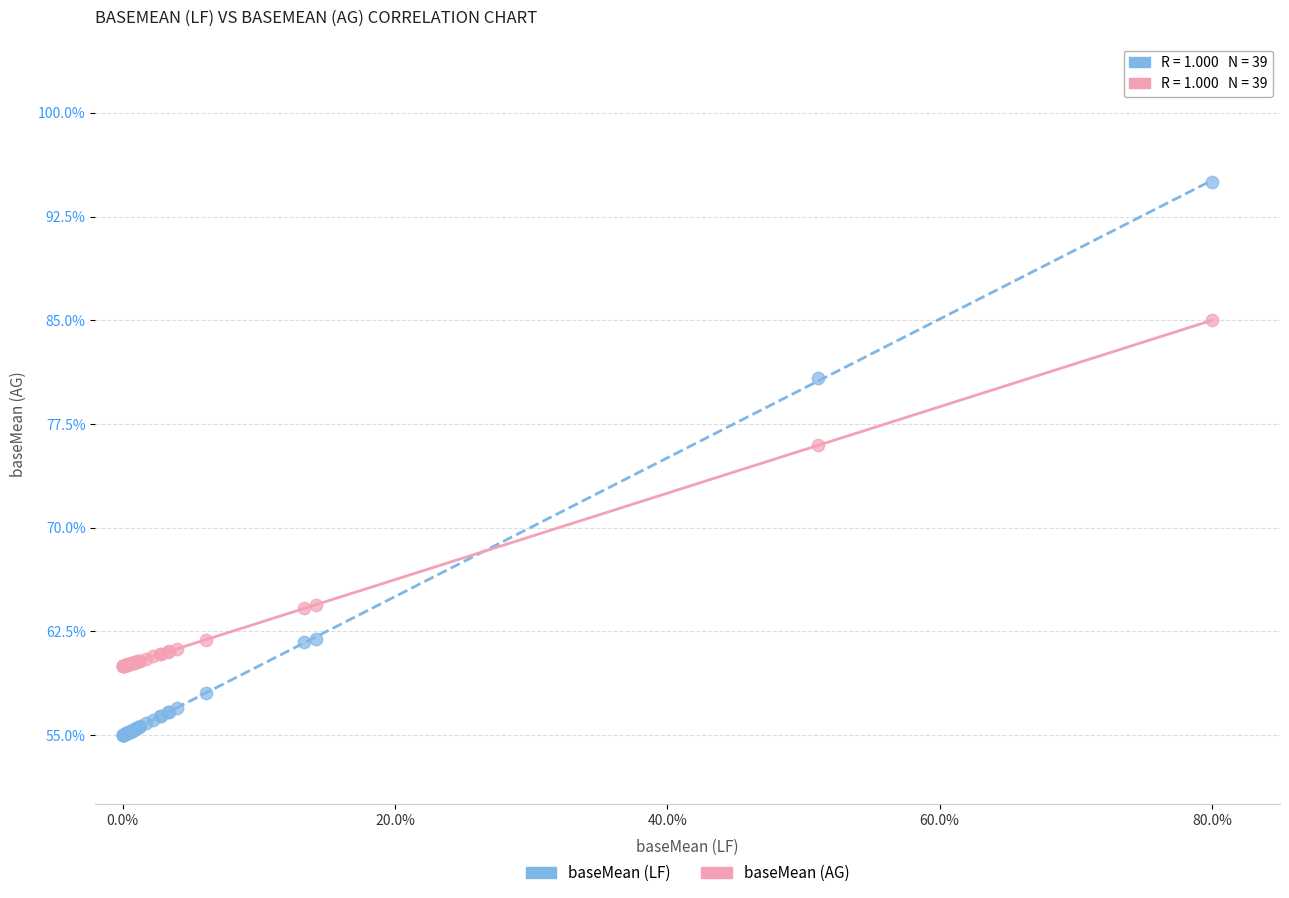

In the baseMean (AG) series, what Y value is closest to 72?

76.0